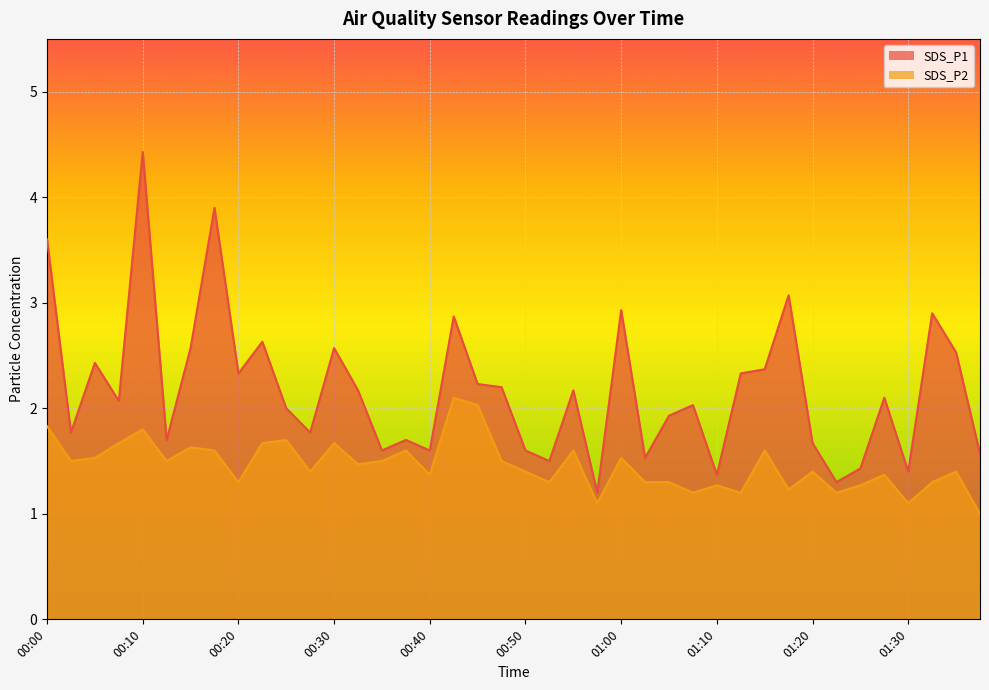

What is the difference between the SDS_P1 values at 00:12 and 01:02?

0.2